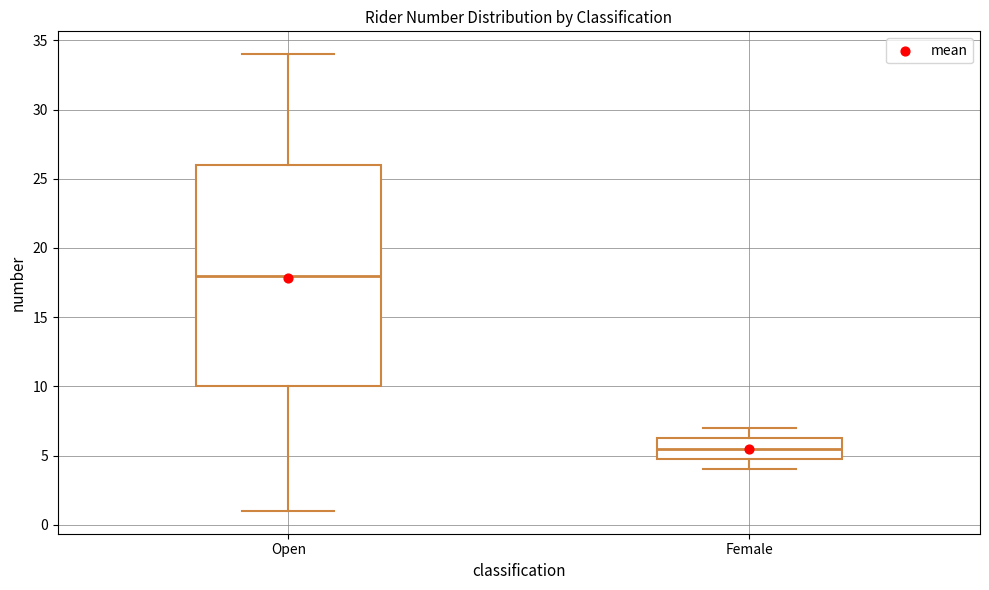

Which box's median line is the lowest?

Female